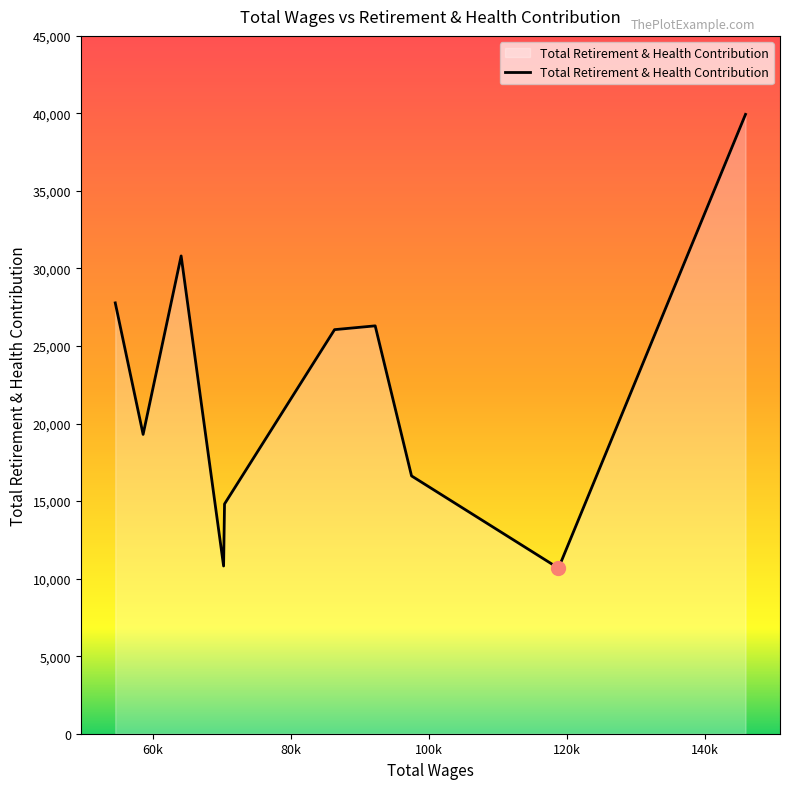

What is the minimum value shown in the chart?

10675